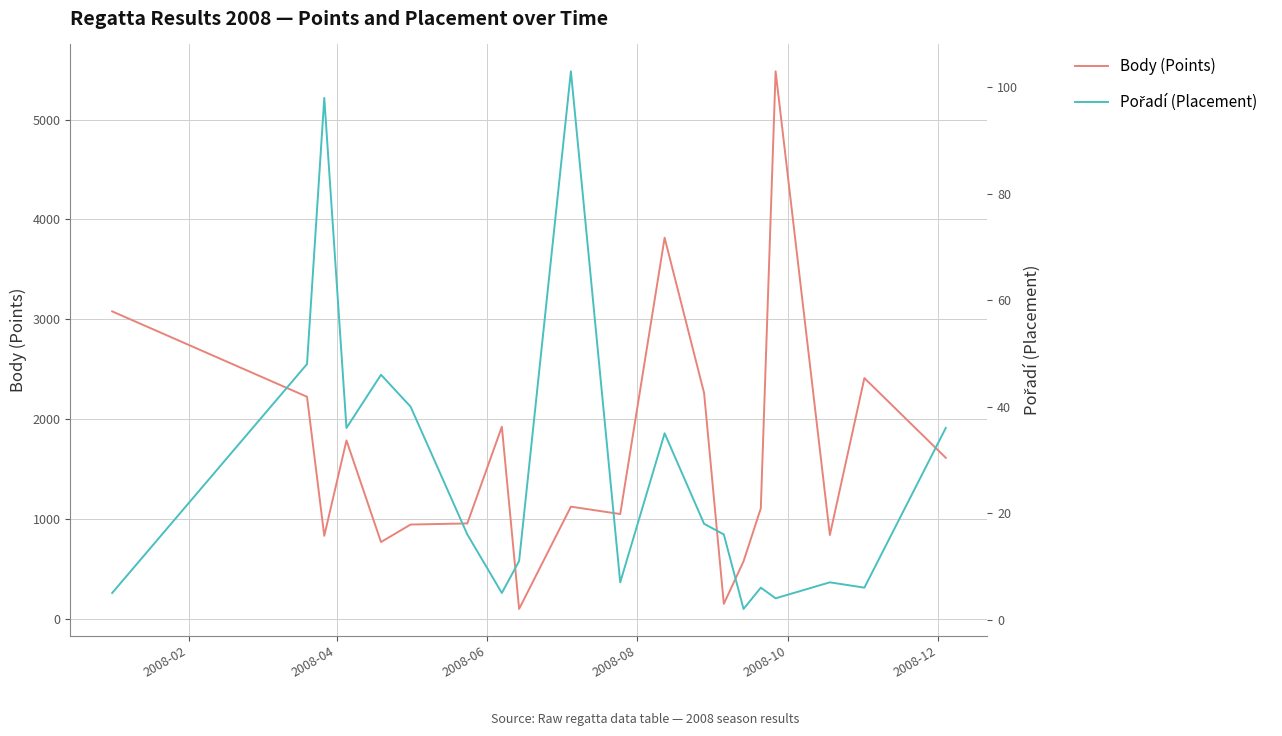

List the series in order of their peak value, lowest first.

Pořadí (Placement), Body (Points)